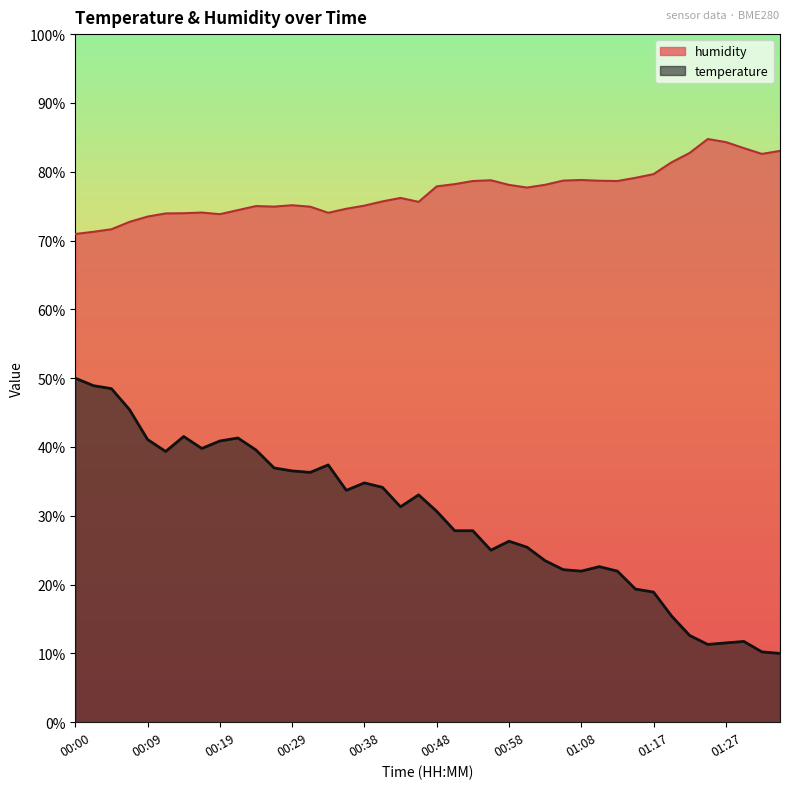

Which category has the lowest value in the temperature series?

01:38